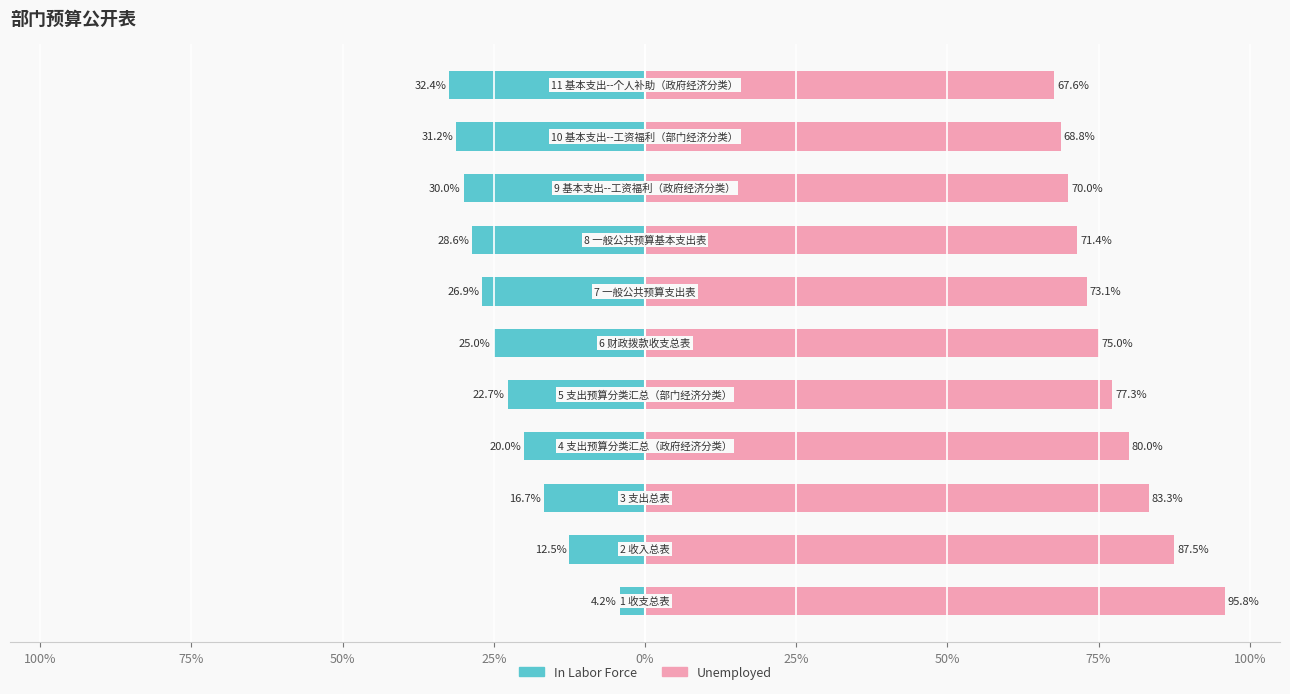

Does the chart contain any negative values?

Yes